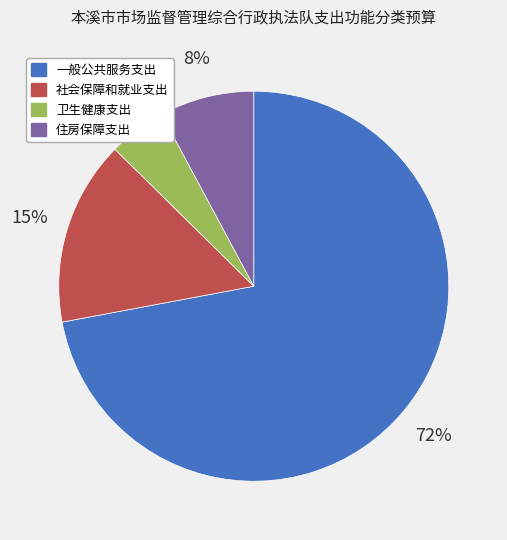

Count the number of slices in the pie.

4